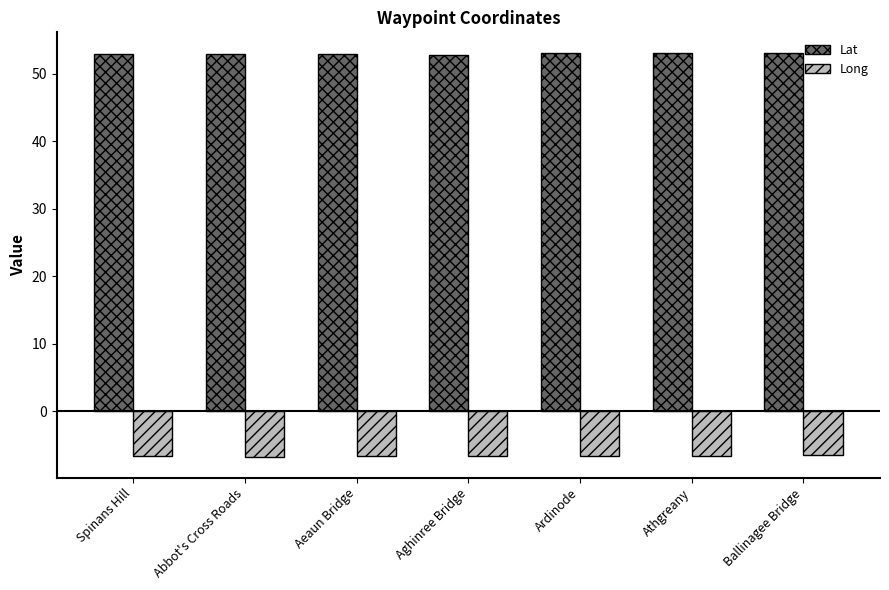

What is the total value across all series at Abbot's Cross Roads?

46.1